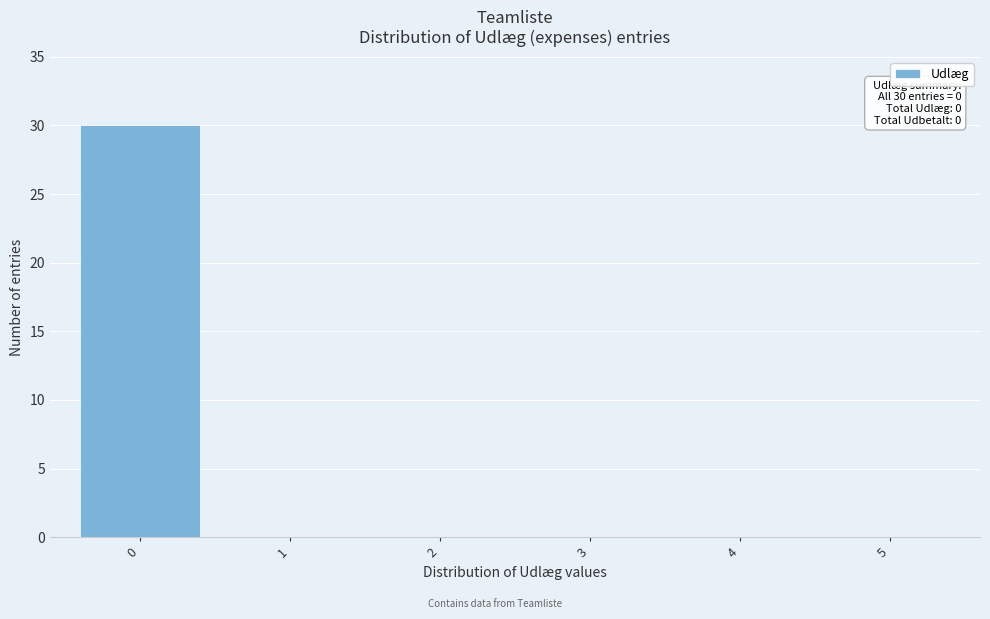

Which range on the x-axis has the tallest bar?

-0.5 to 0.5